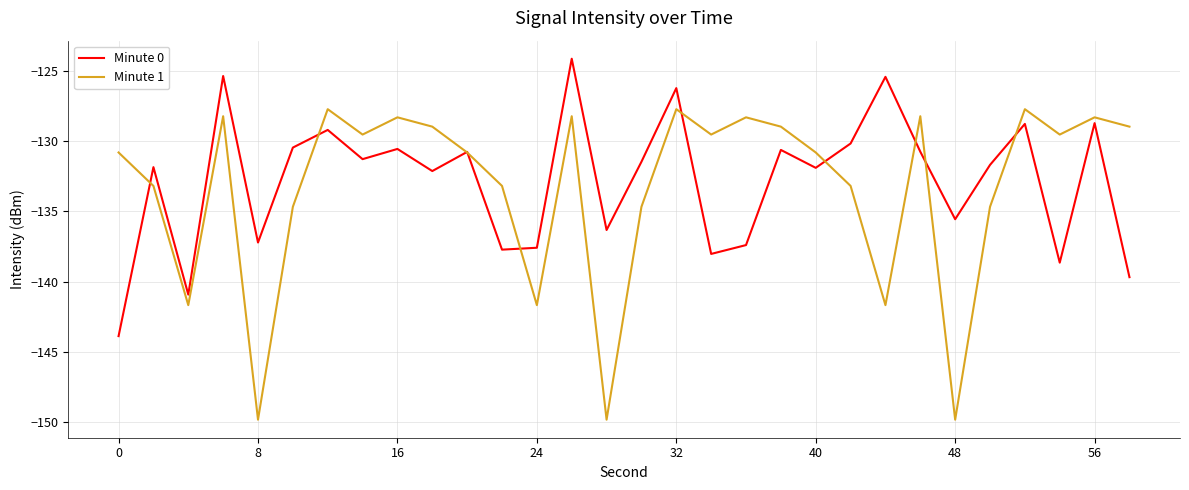

List the series in order of their peak value, lowest first.

Minute 1, Minute 0